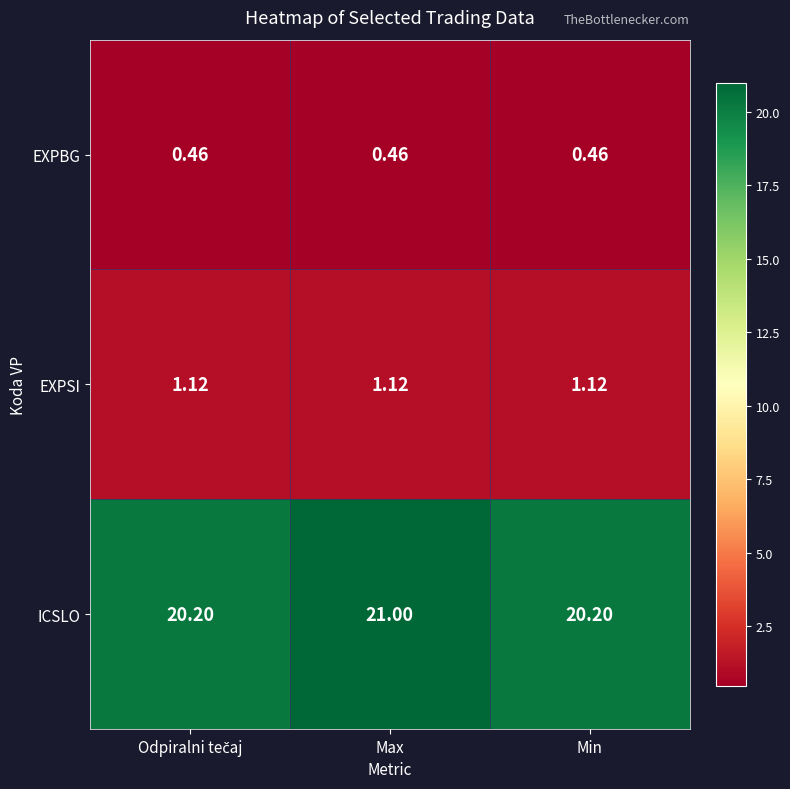

At which category does the chart reach its peak across all series?

Max